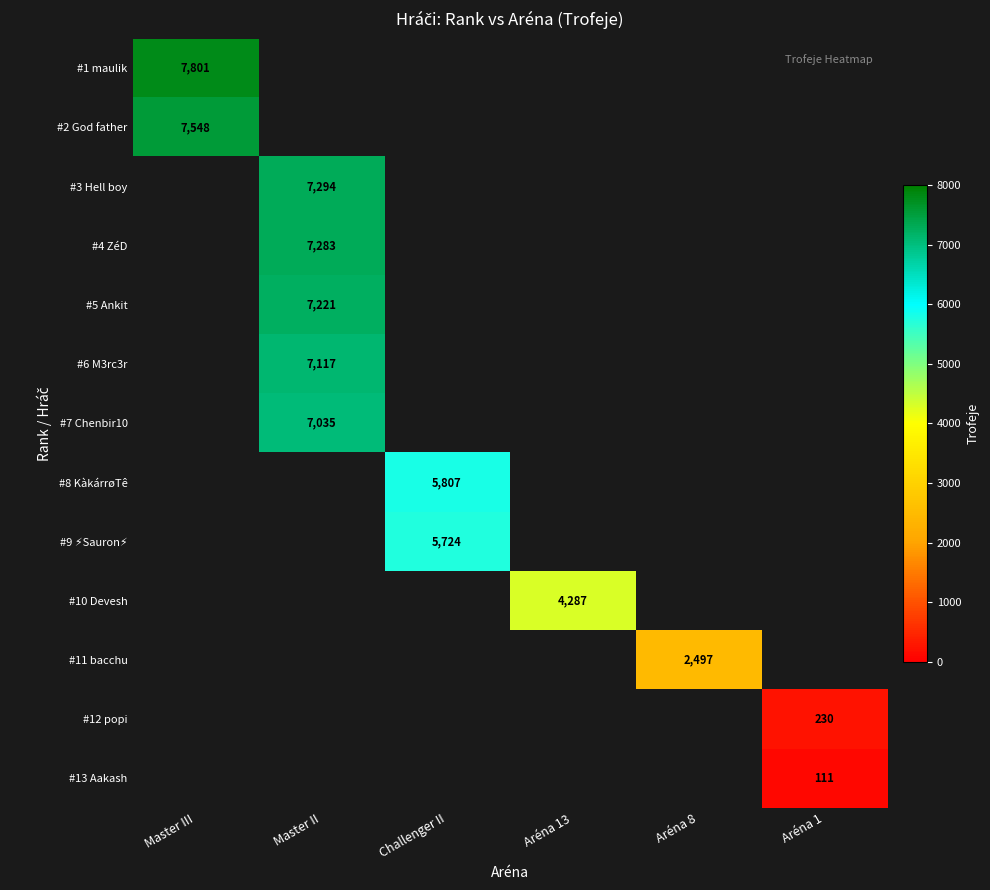

The #2 God father series shows 13277 at Master III. True or false?

False